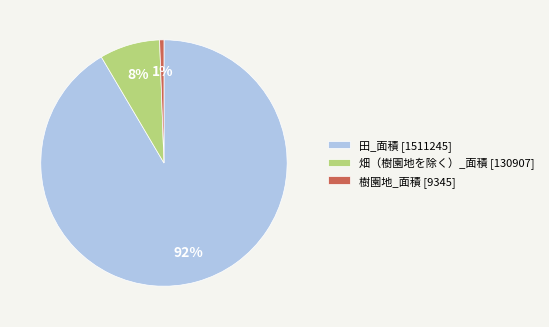

What percentage is the 畑（樹園地を除く）_面積 [130907] slice, to the nearest percent?

8%